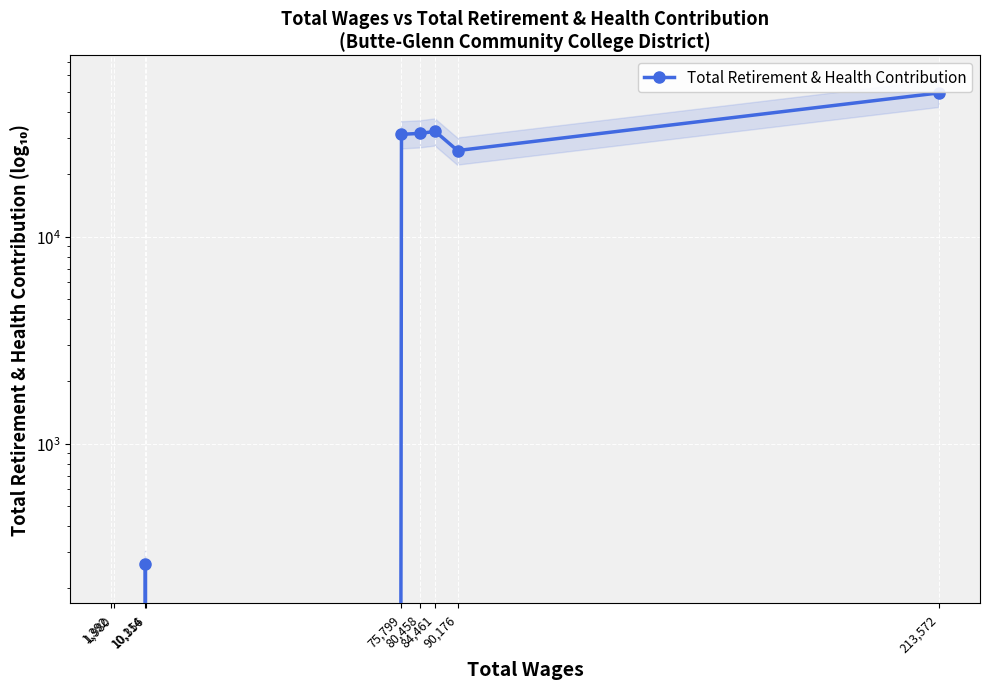

Approximately how many times larger is the value at 90,176 compared to 10,114?

99.3